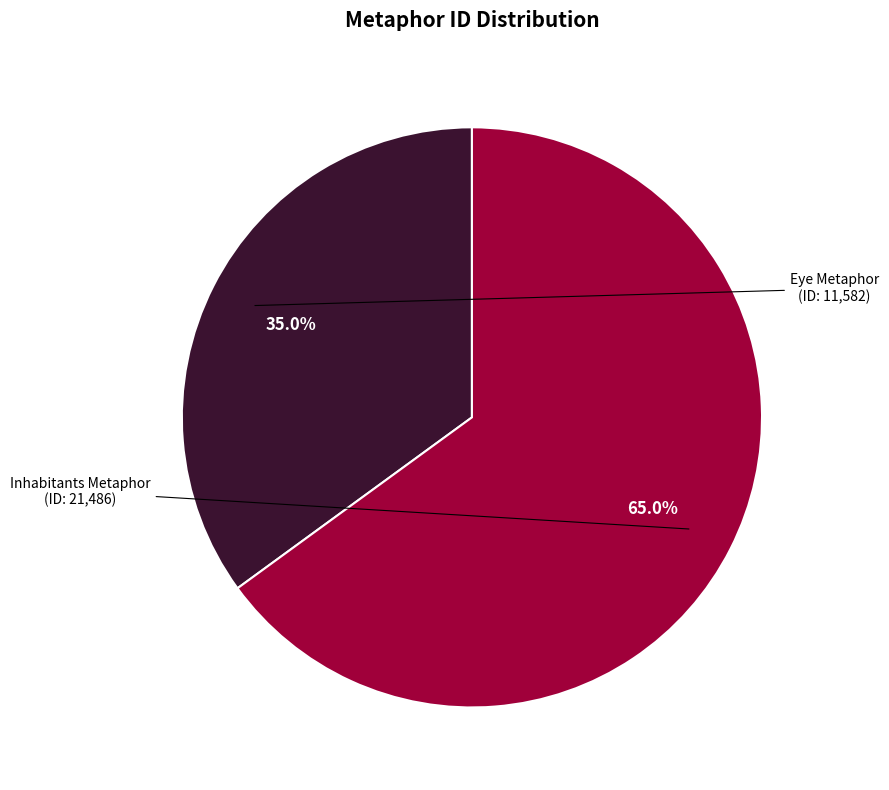

Does any single category account for the majority?

Yes